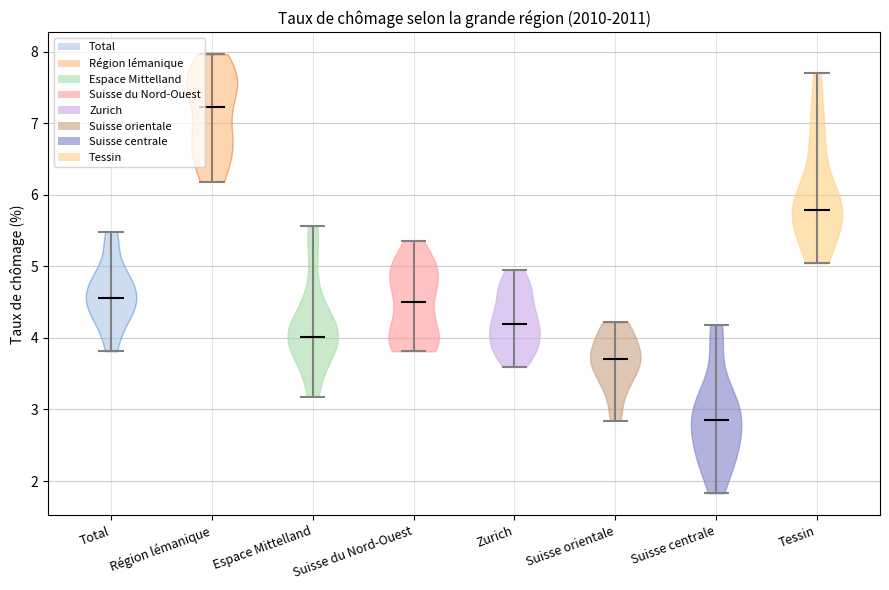

Where does the median line of the violin for Zurich sit on the y-axis? The values are not printed on the chart, so give them approximately, as read against the axis.

4.2